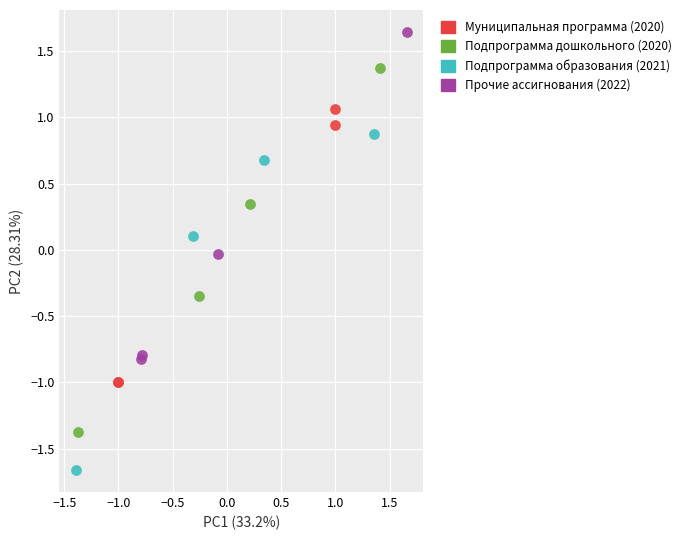

Which series contains the lowest Y value?

Подпрограмма образования (2021)